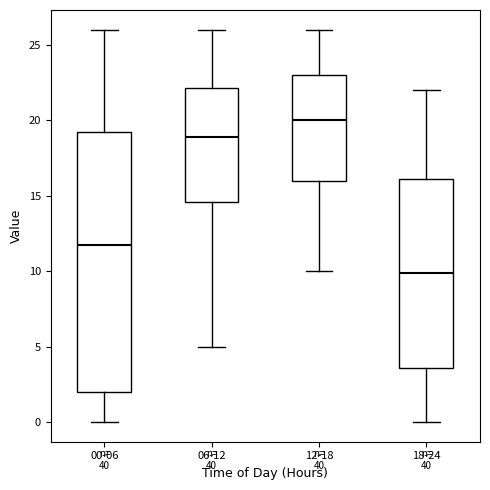

Reading left to right, transcribe this box plot: for each box, give where its median line is, the range the box spans, and where its two whiskers end, as read against the y-axis. The values are not printed on the chart, so give them approximately, as read against the axis.

00-06: median 12.0, box 2.0 to 19.0, whiskers 0.0 to 26.0
06-12: median 19.0, box 14.5 to 22.0, whiskers 5.0 to 26.0
12-18: median 20.0, box 16.0 to 23.0, whiskers 10.0 to 26.0
18-24: median 10.0, box 3.5 to 16.0, whiskers 0.0 to 22.0